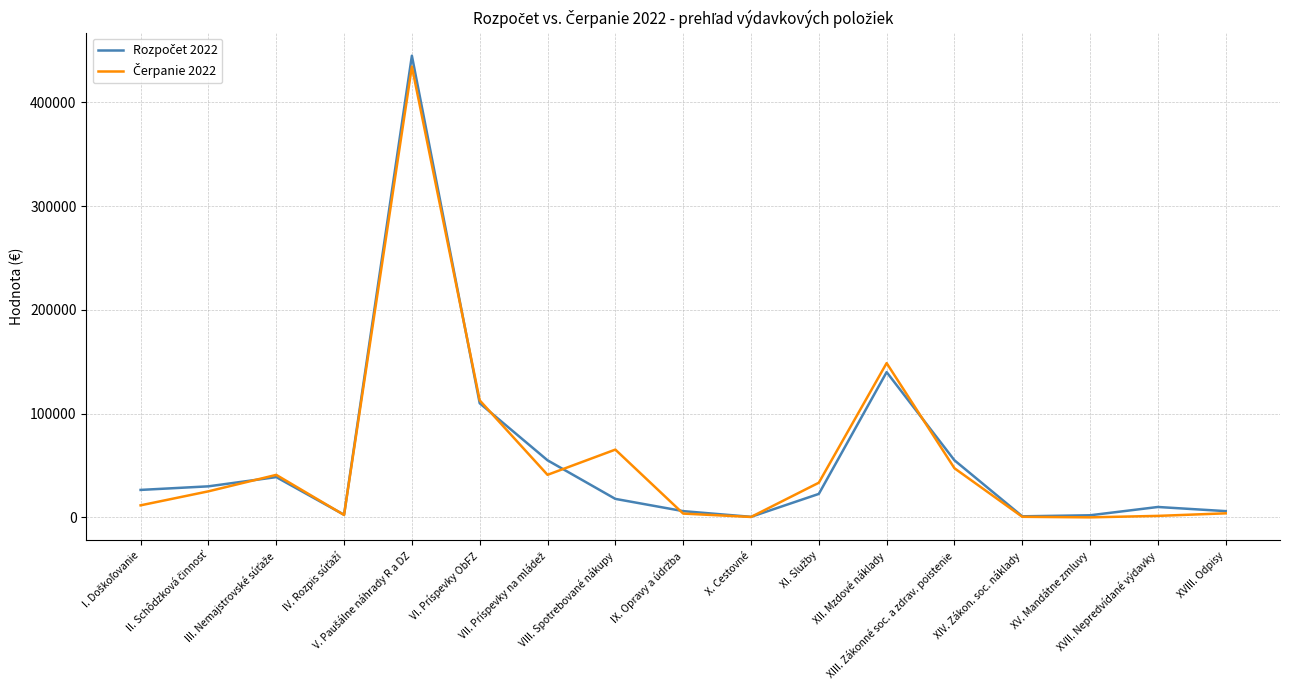

What is the total value across all series at XVIII. Odpisy?

9880.5